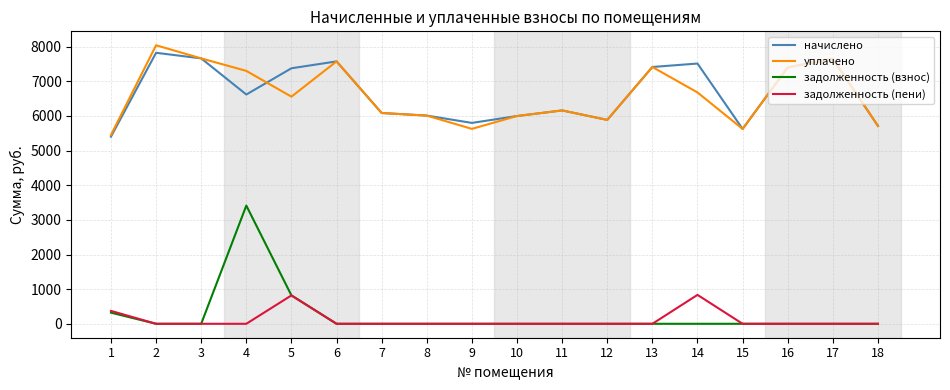

The value of начислено at 6 is 7576.2. True or false?

True